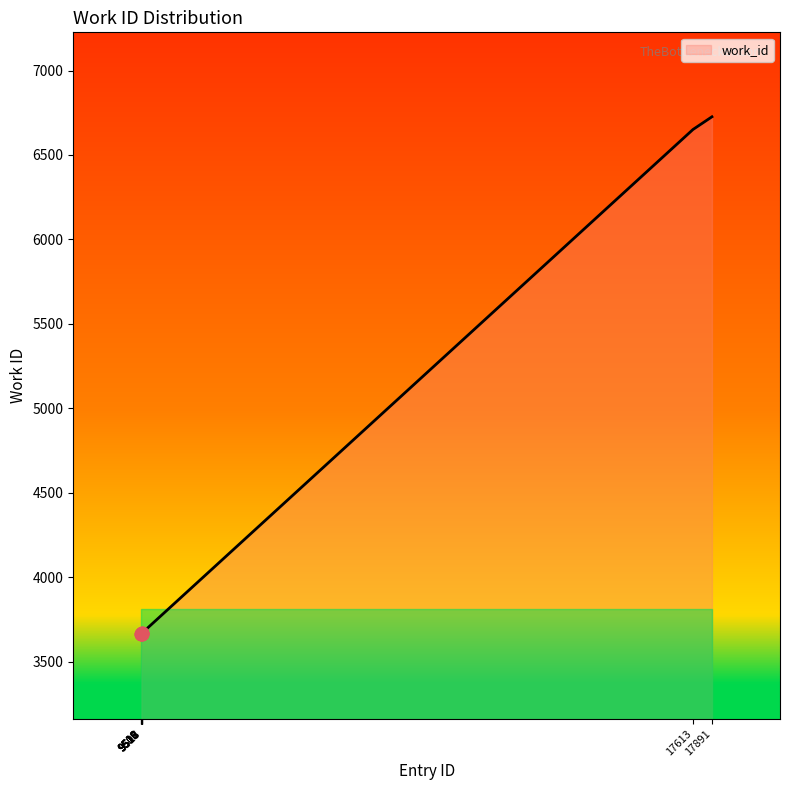

What is the change in value from 9516 to 9518?

+2